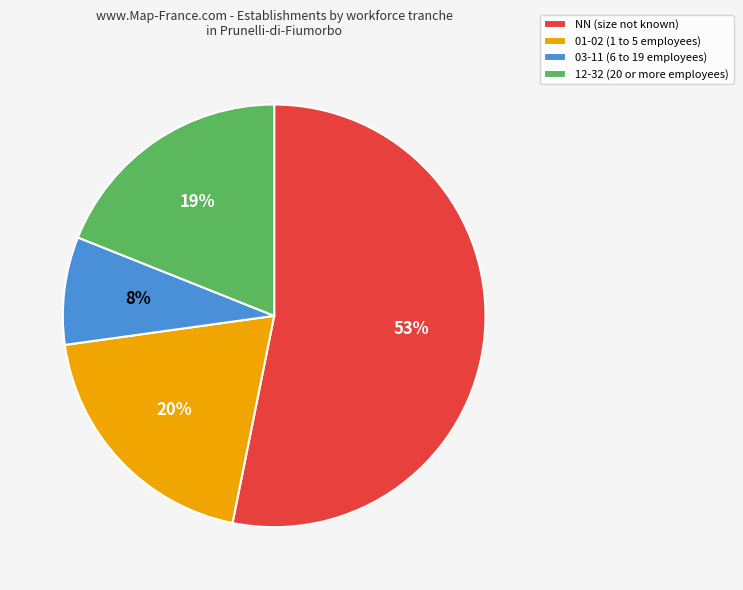

Is the sum of 03-11 (6 to 19 employees) and 12-32 (20 or more employees) greater than half?

No